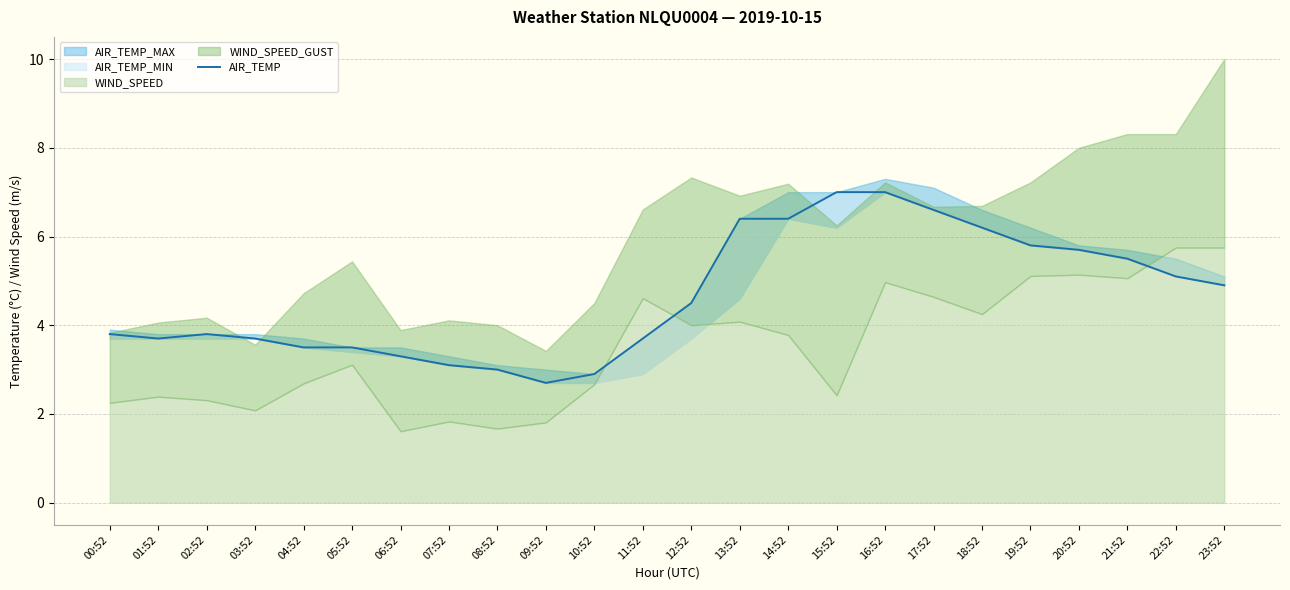

What position from the right is 12:52?

12